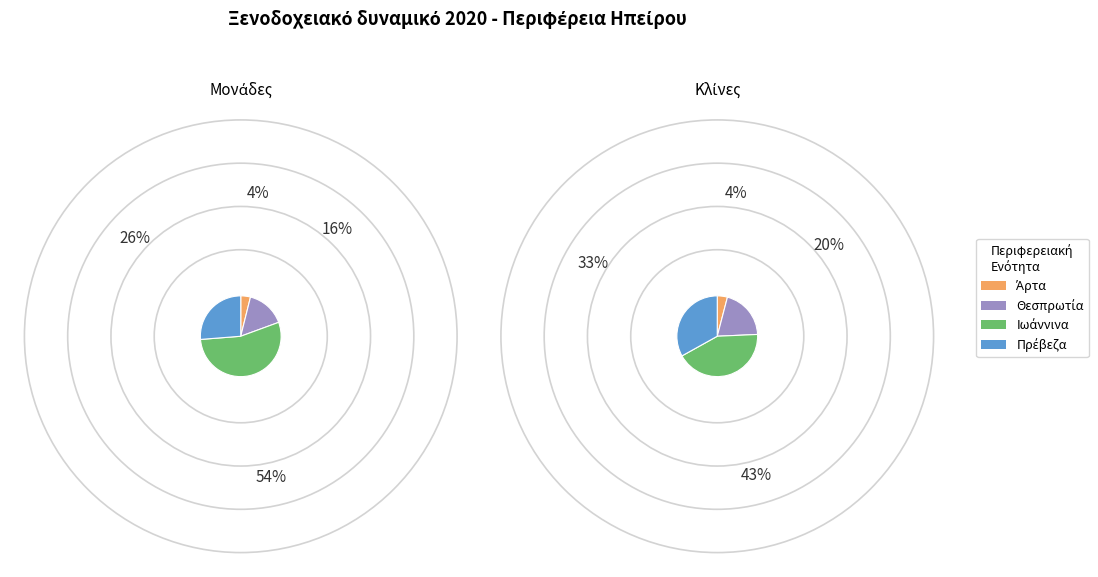

To the nearest percent, what portion does Πρέβεζα represent?

33%